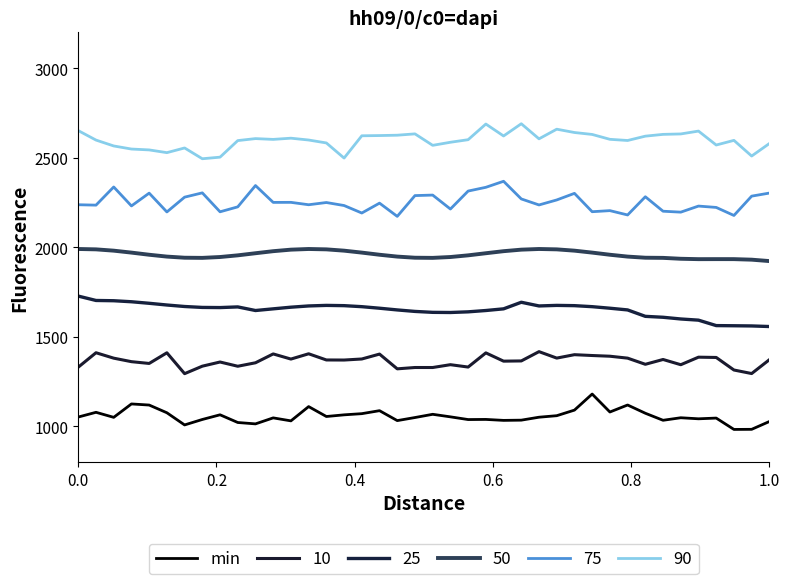

Count the number of categories in the chart.

40